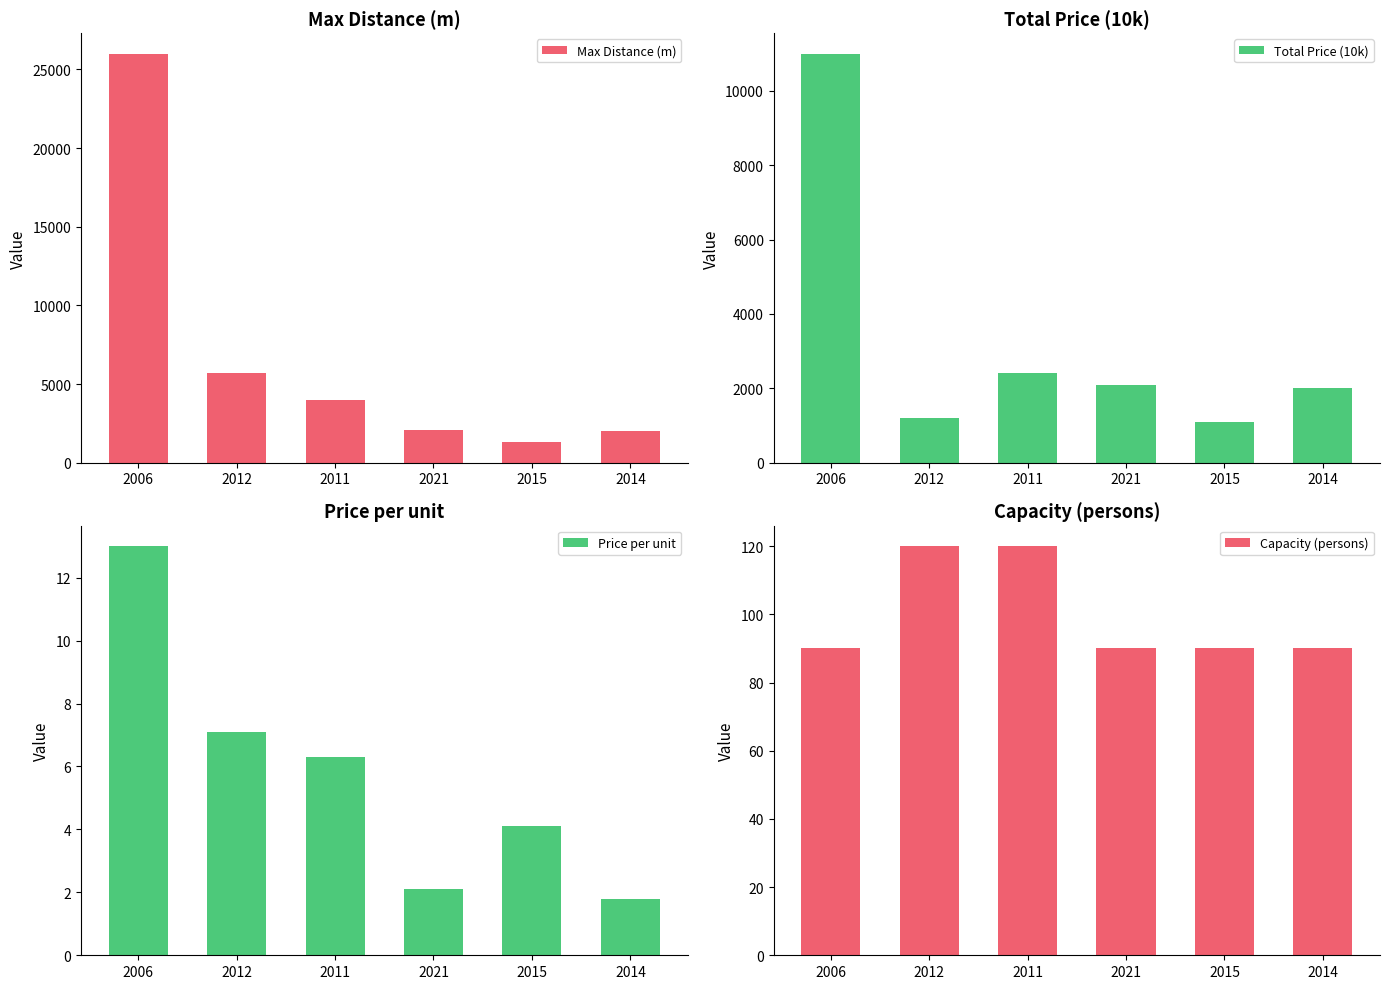

What is the lowest value of the Total Price (10k) series?

1100